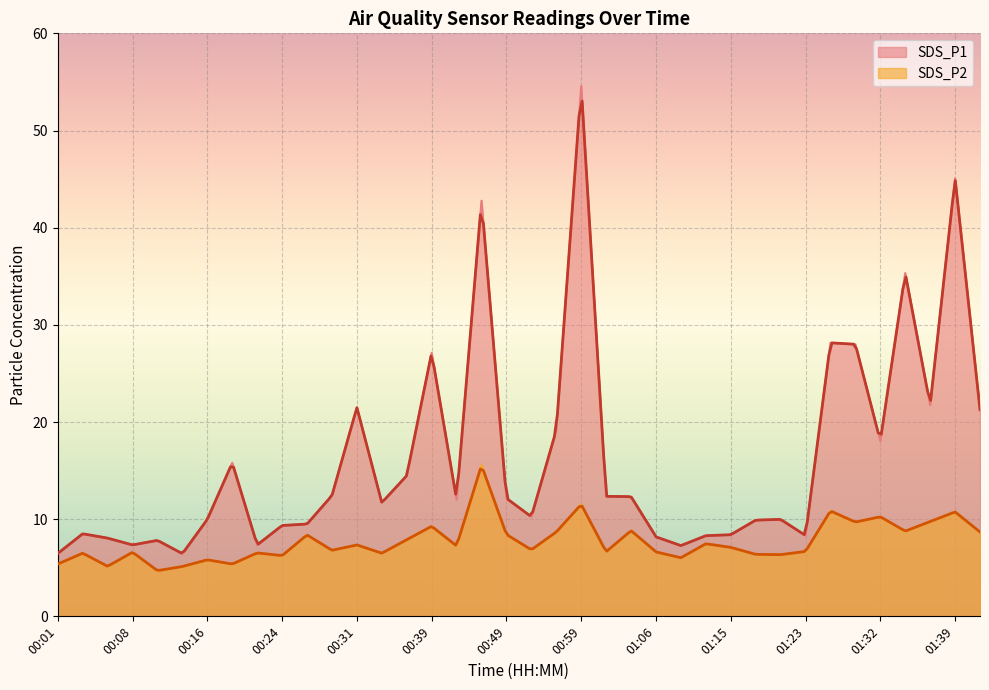

Which has a higher value, 01:15 or 00:57?

00:57